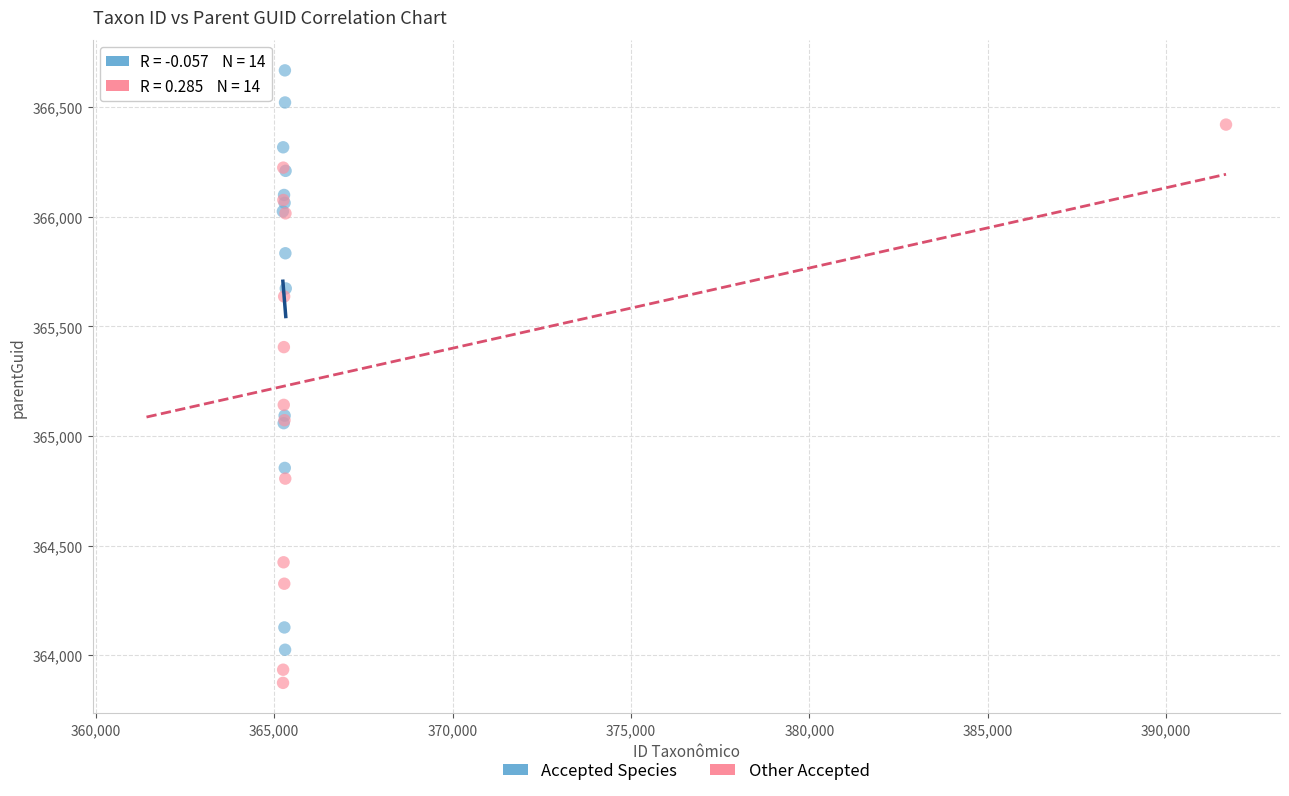

Which series reaches the minimum Y coordinate?

Other Accepted